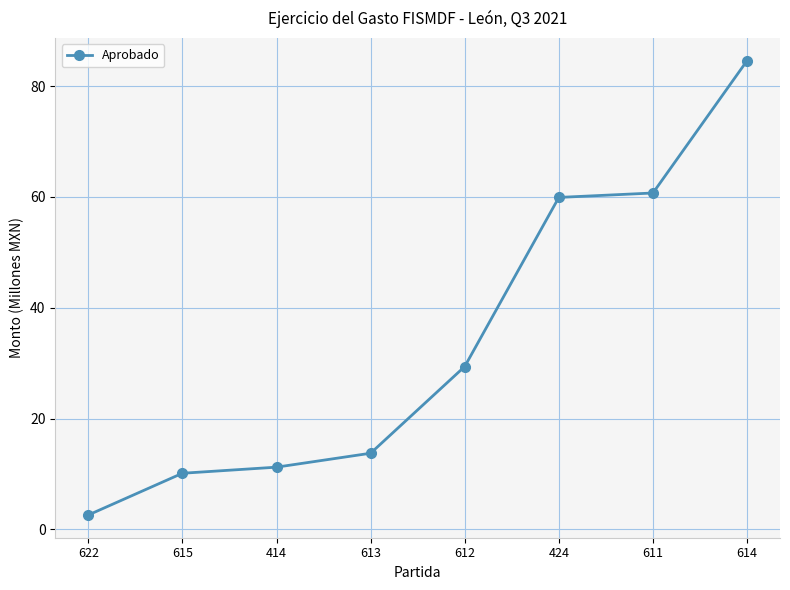

Rank the categories by value from highest to lowest.

614, 611, 424, 612, 613, 414, 615, 622